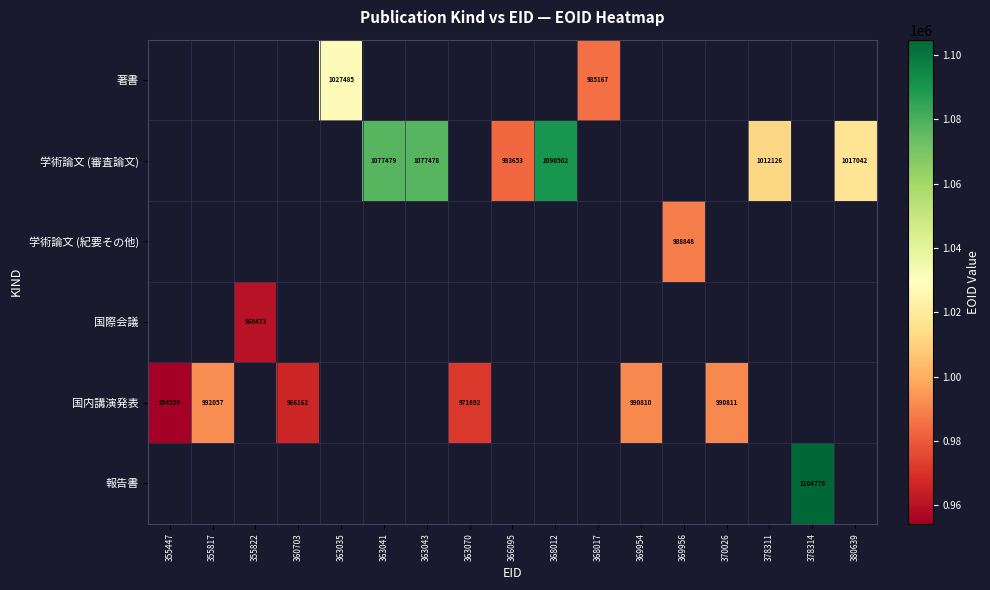

What is the difference between the 学術論文 (審査論文) values at 366095 and 368012?

106849